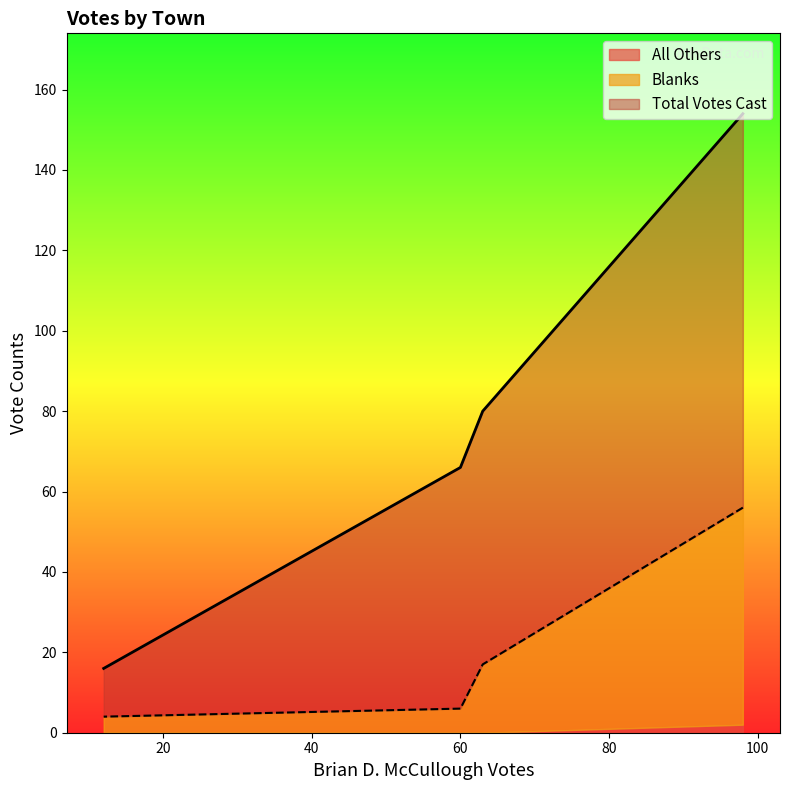

At how many categories does at least one series exceed 112?

1